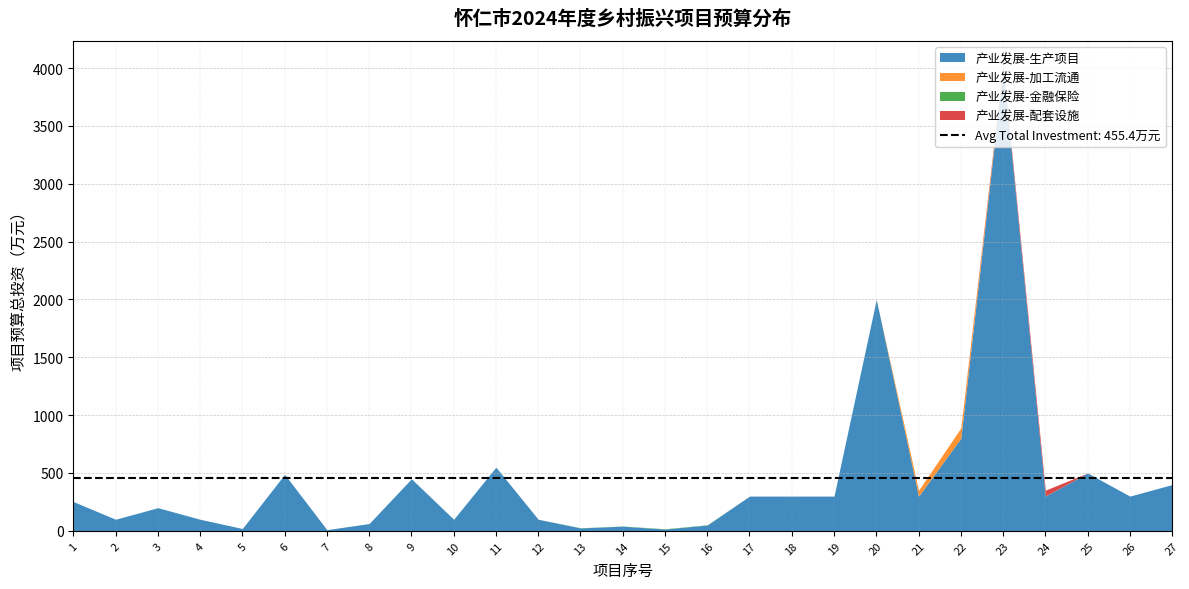

At how many categories does at least one series exceed 3993?

1